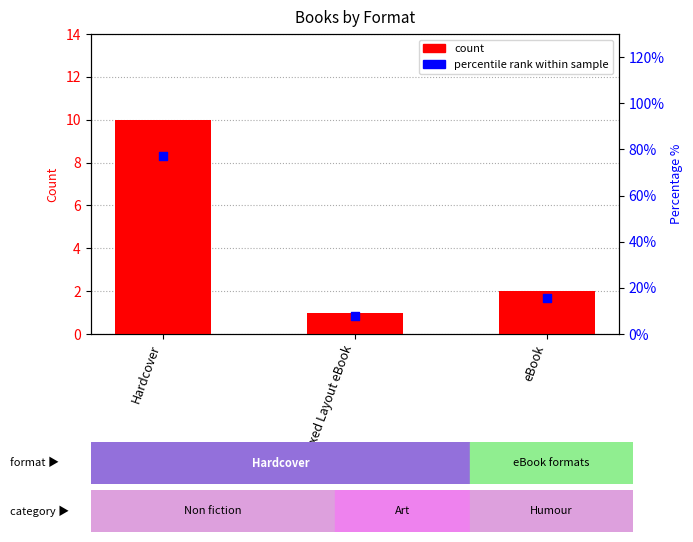

Which series reaches the minimum Y coordinate?

count